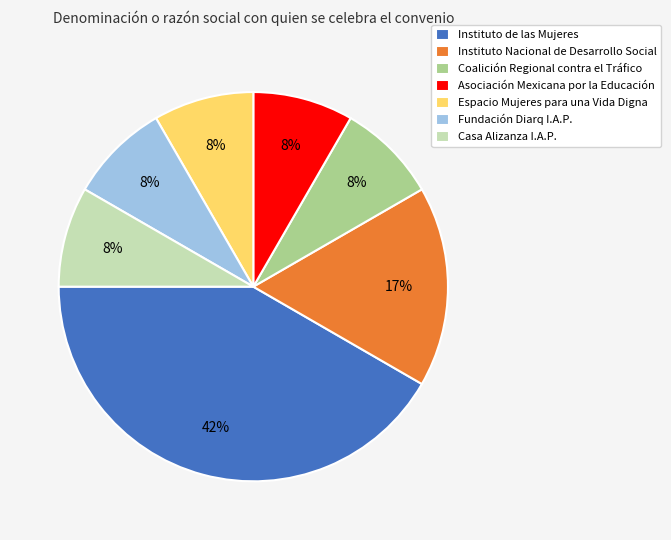

Does any single category account for the majority?

No